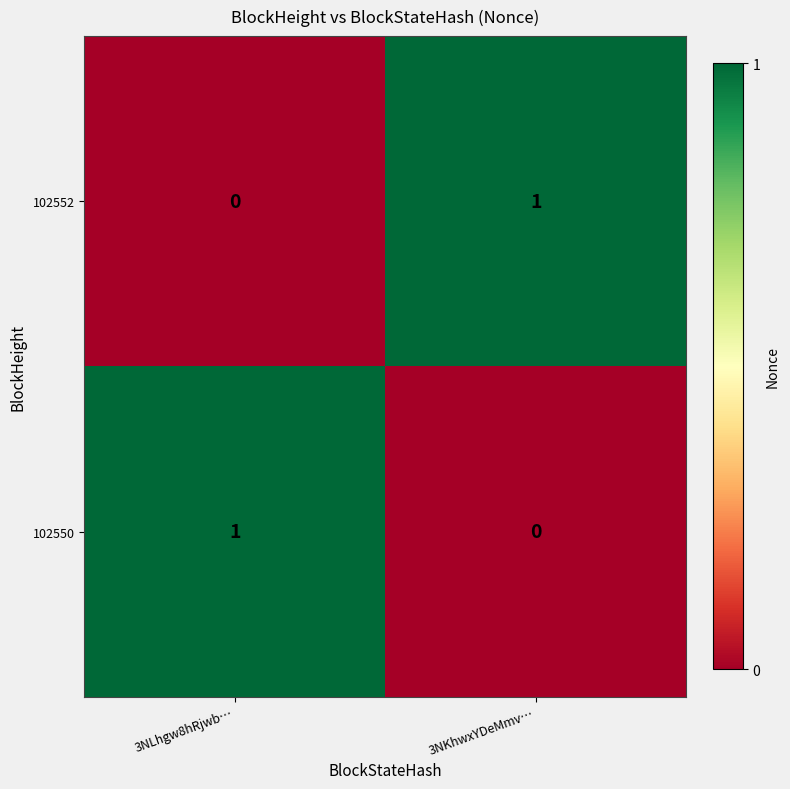

At which label is 102550 closest to 0?

3NKhwxYDeMmv…